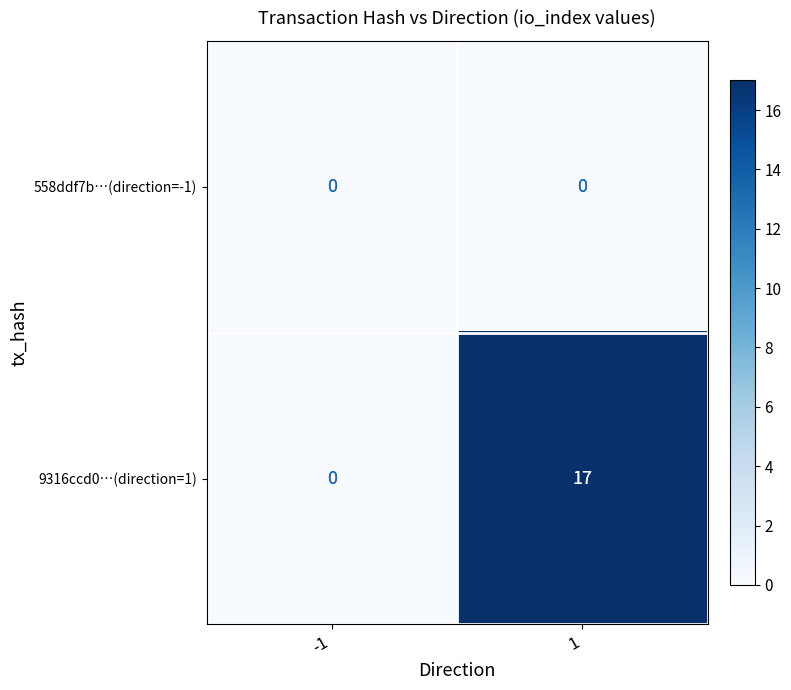

Rank the series by their maximum value, from highest to lowest.

9316ccd0…(direction=1), 558ddf7b…(direction=-1)